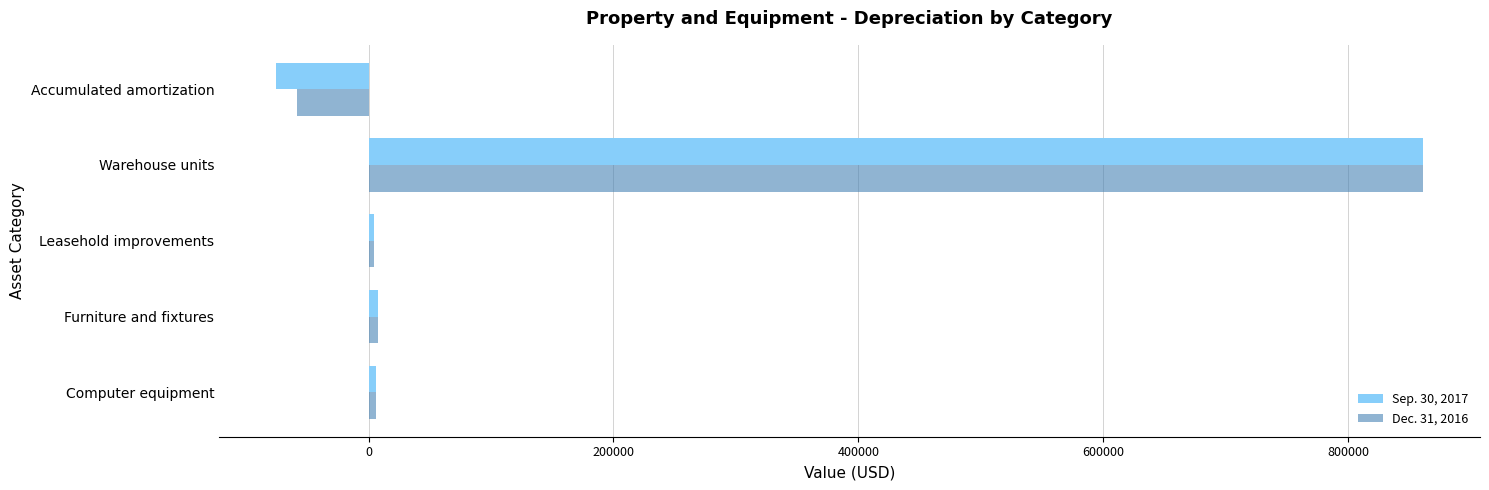

How many categories are shown in the chart?

5